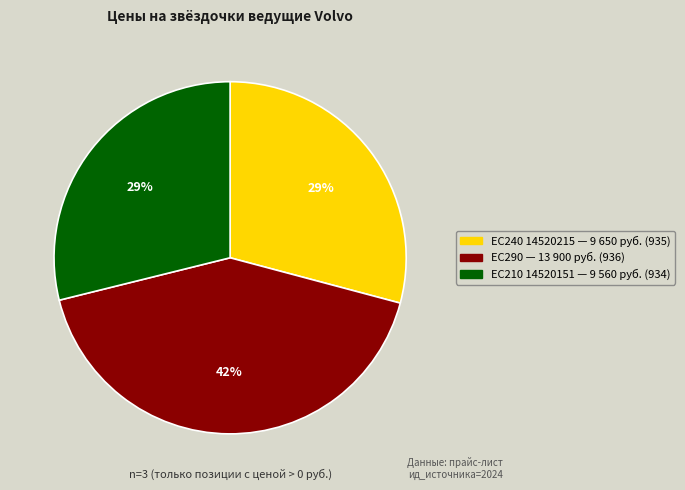

How many segments does this pie chart have?

3